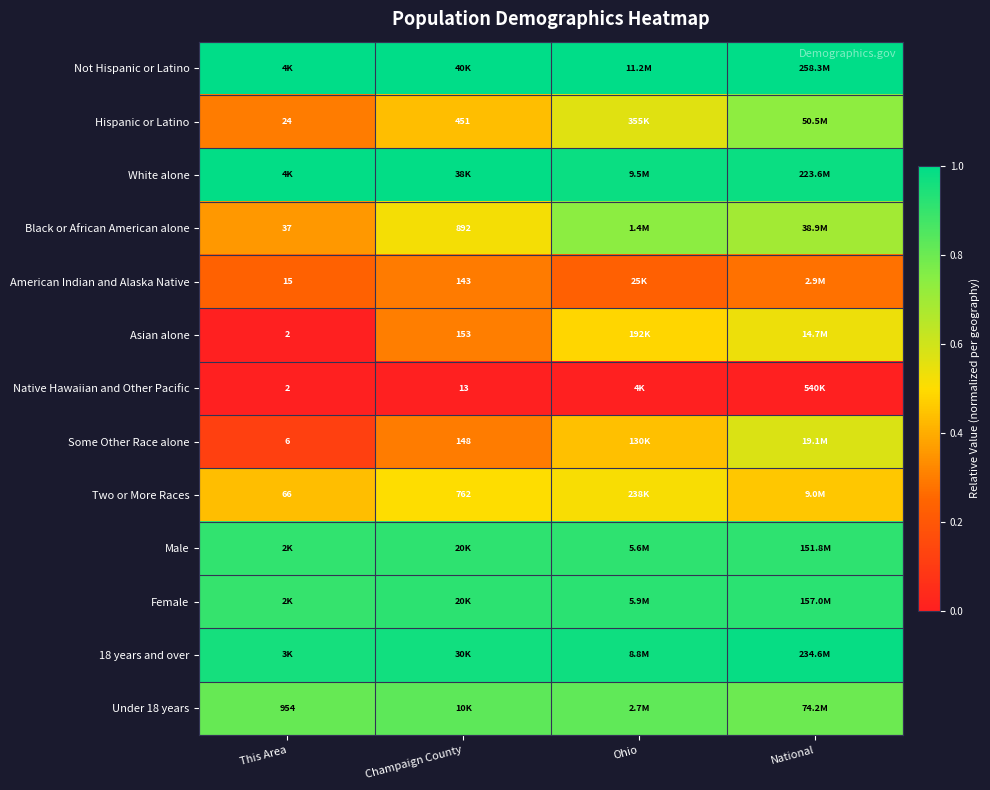

At Champaign County, list the series in order from largest to smallest.

Not Hispanic or Latino, White alone, 18 years and over, Female, Male, Under 18 years, Black or African American alone, Two or More Races, Hispanic or Latino, Asian alone, Some Other Race alone, American Indian and Alaska Native, Native Hawaiian and Other Pacific